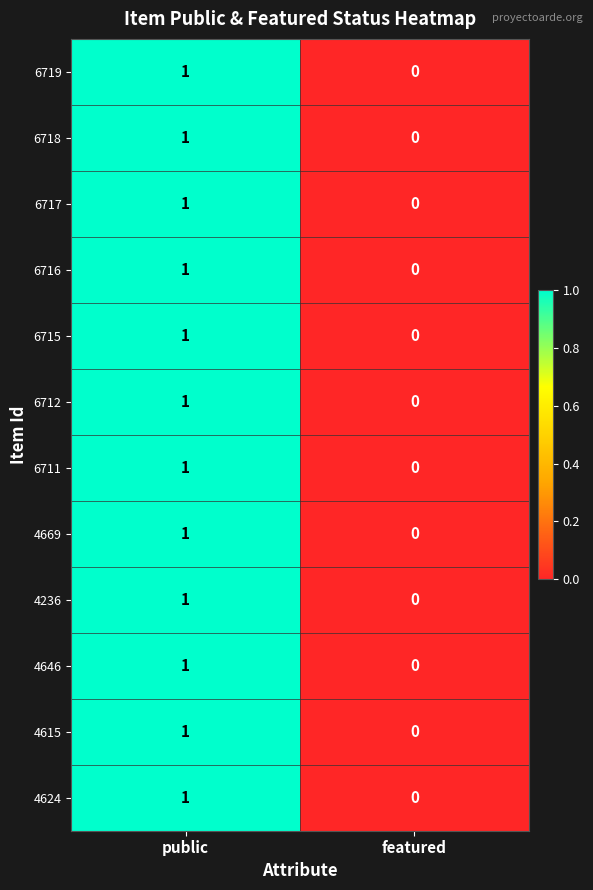

Rank the categories by 6715 value from lowest to highest.

featured, public